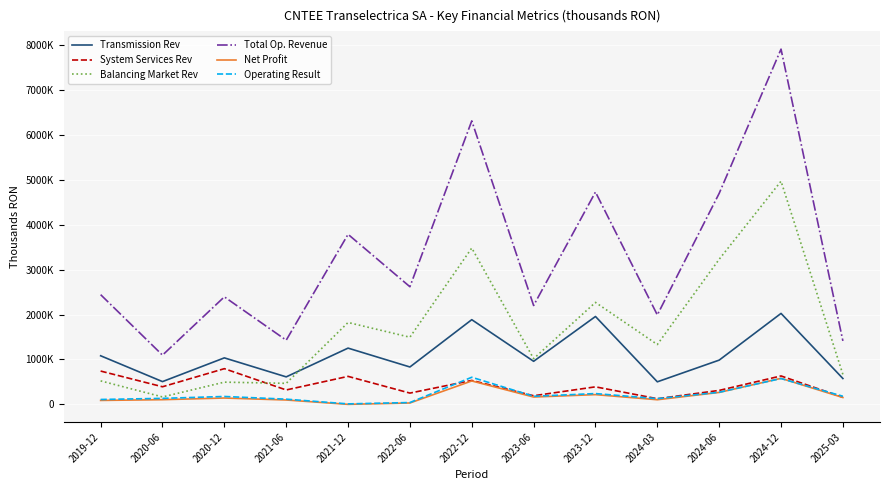

Does the chart have visible grid lines?

Yes